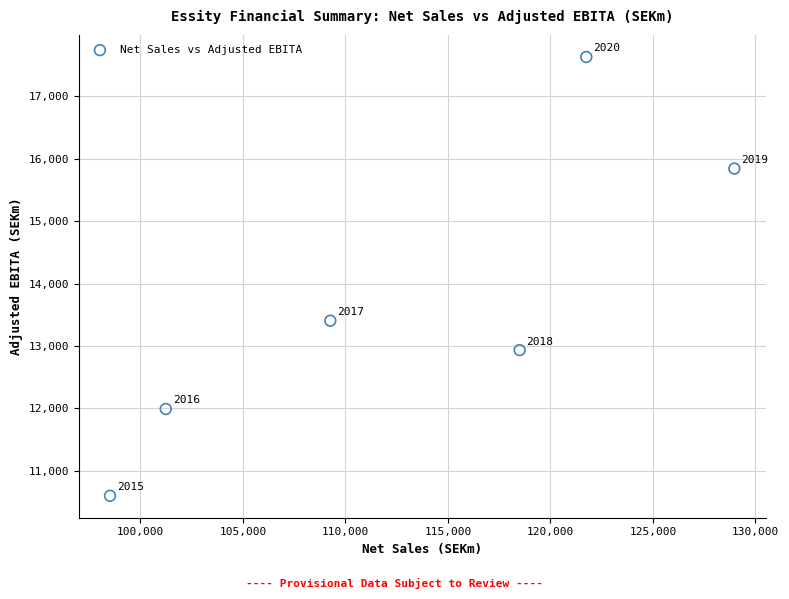

What Y value in the scatter plot is closest to 14114?

13405